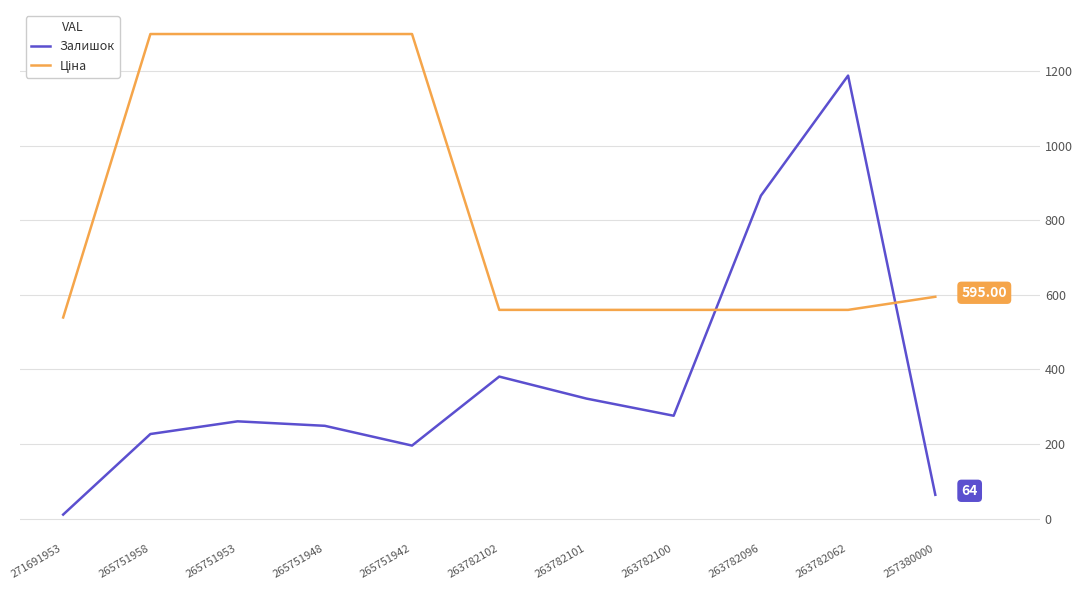

At which category is the sum across all series the highest?

263782062